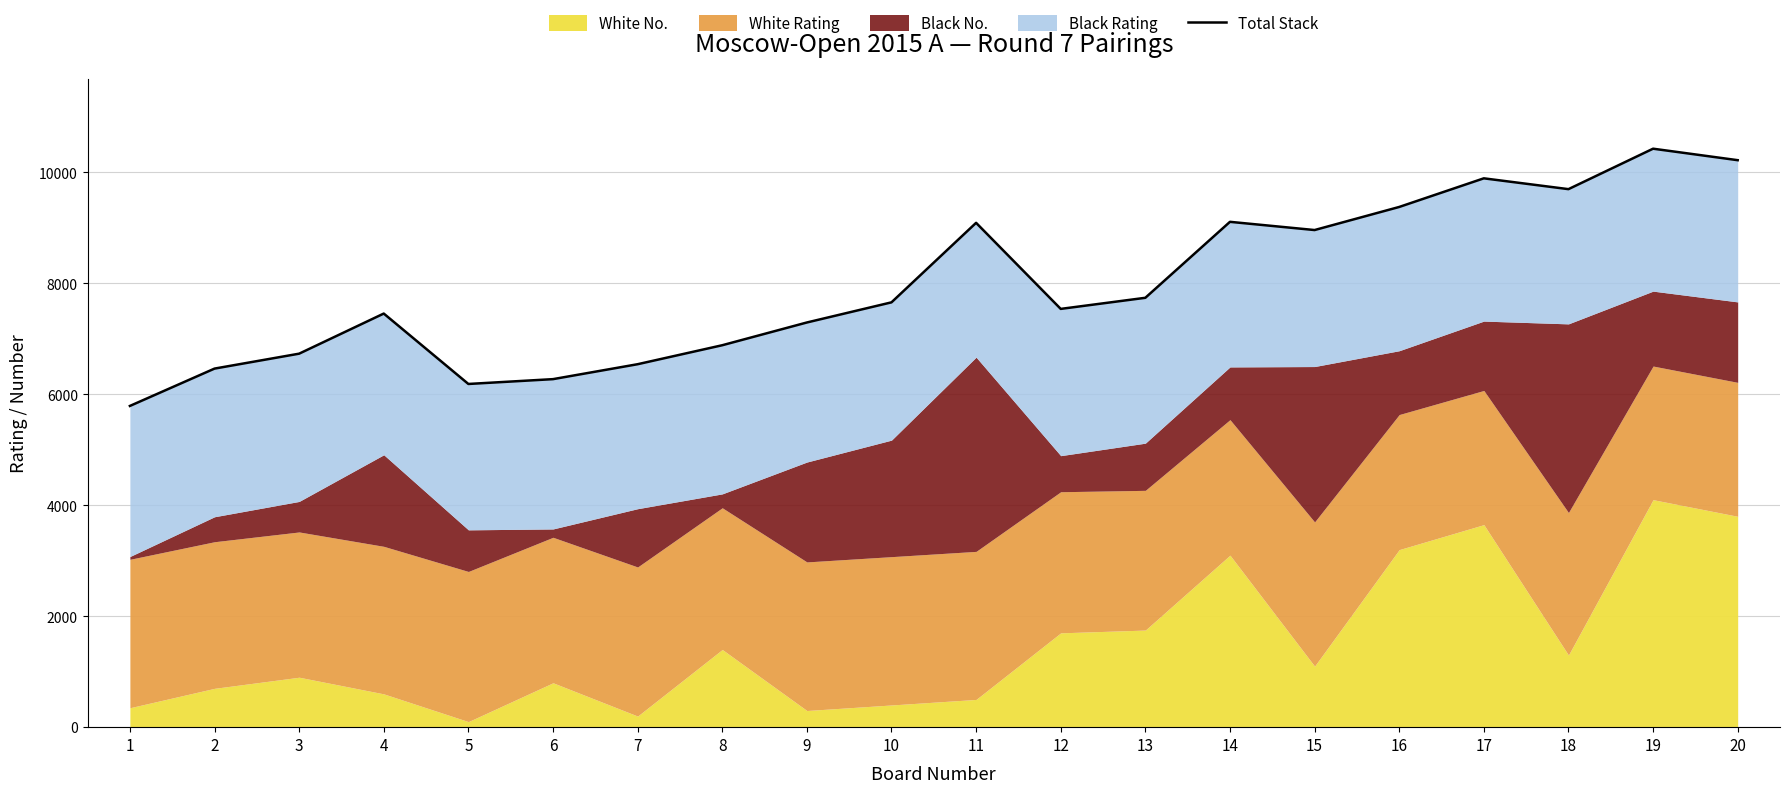

Rank the categories by value from lowest to highest.

1, 5, 6, 2, 7, 3, 8, 9, 4, 12, 10, 13, 15, 11, 14, 16, 18, 17, 20, 19